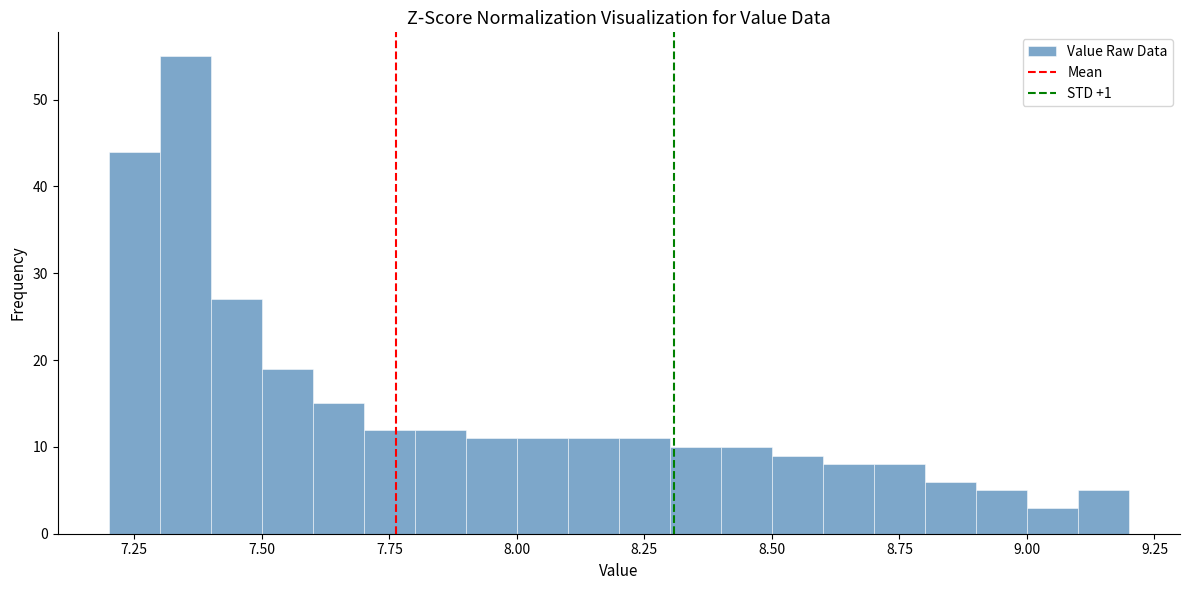

Around what value on the x-axis is the tallest bar? Give the approximate position of its centre, as read against the axis.

7.35